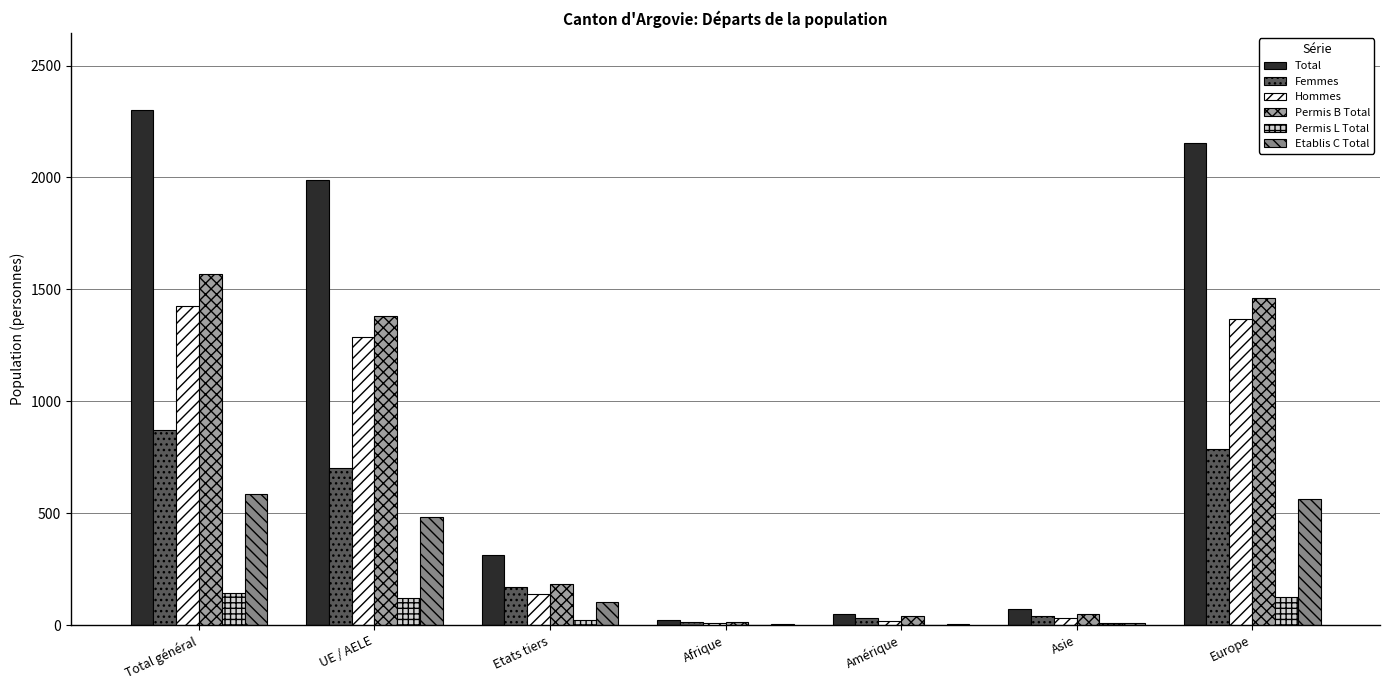

What is the maximum value for Femmes?

873